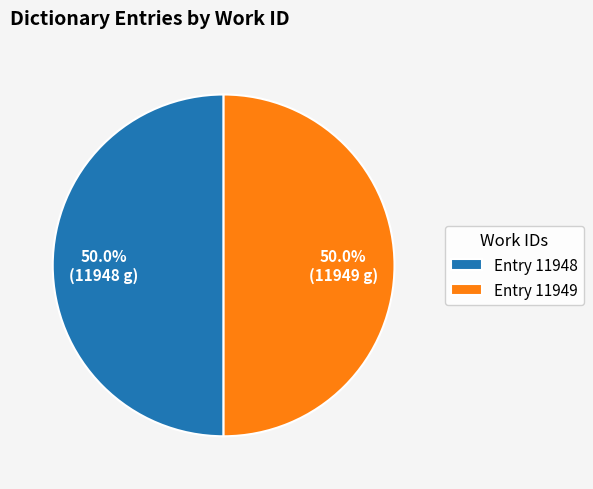

Combined, what portion of the pie is Entry 11948 and Entry 11949?

100.0%